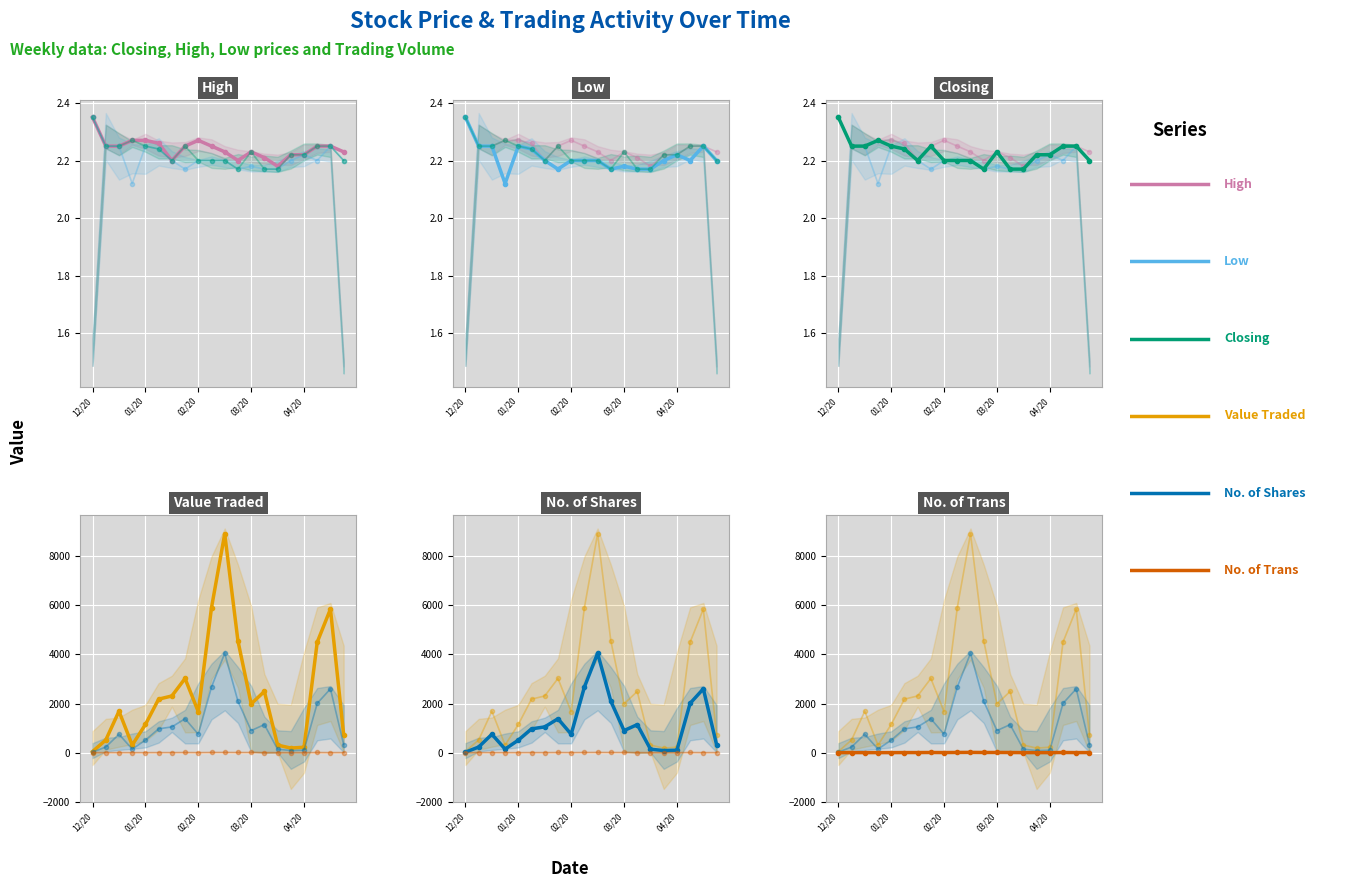

Which series has the widest spread of values?

Value Traded